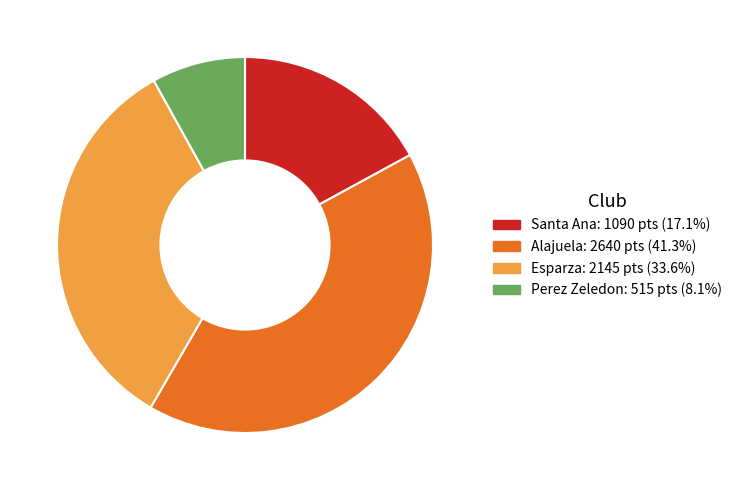

Is there a majority slice in this chart?

No